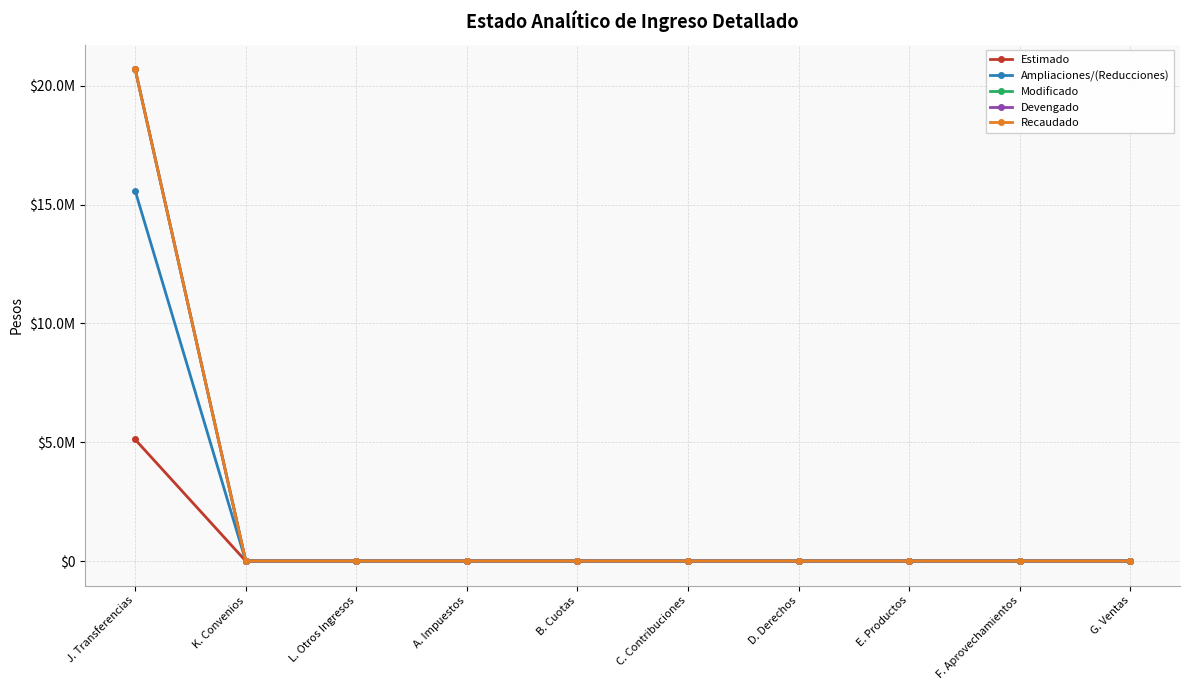

True or false: Recaudado has more than 1 interior local peaks.

False